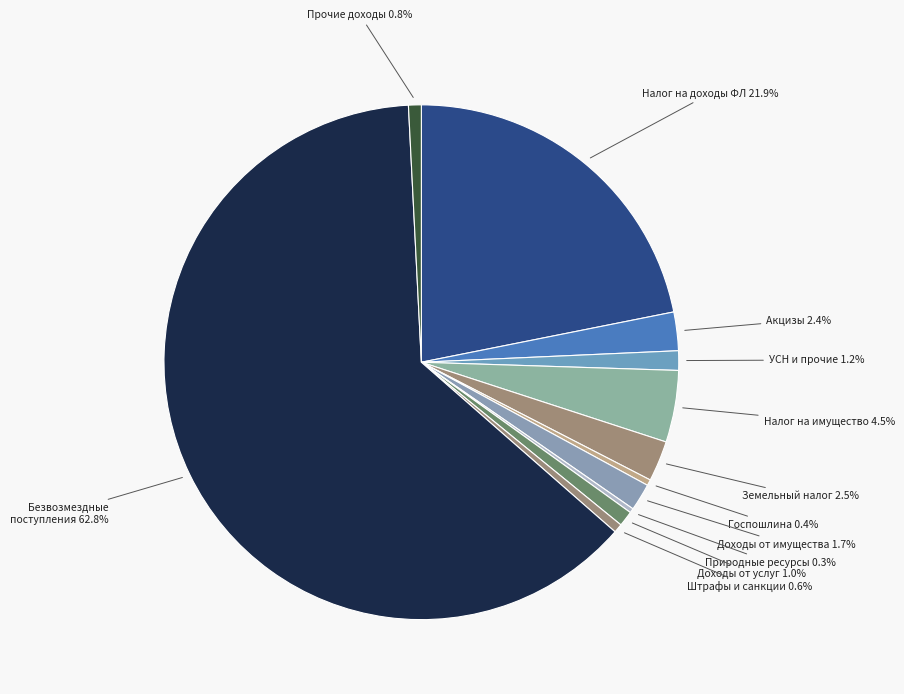

Count the number of slices in the pie.

12